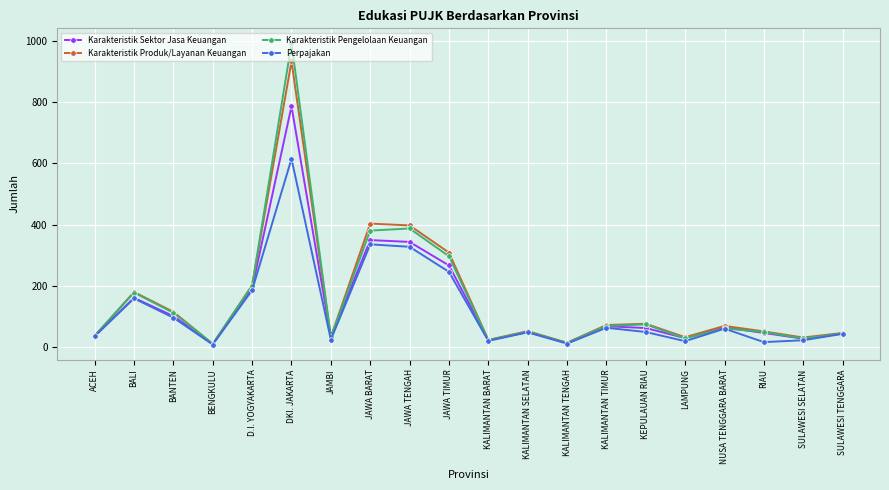

True or false: Perpajakan has more than 0 points higher than both neighbors.

True